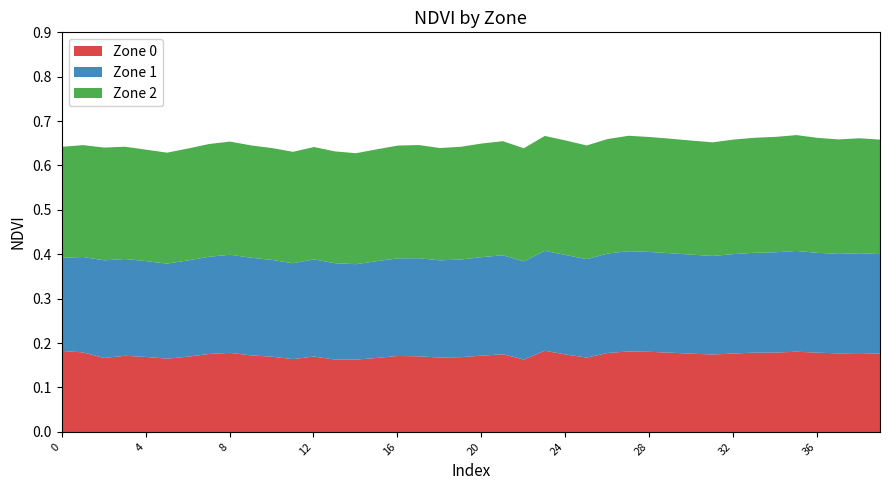

True or false: Zone 2 and Zone 0 cross at least once.

False